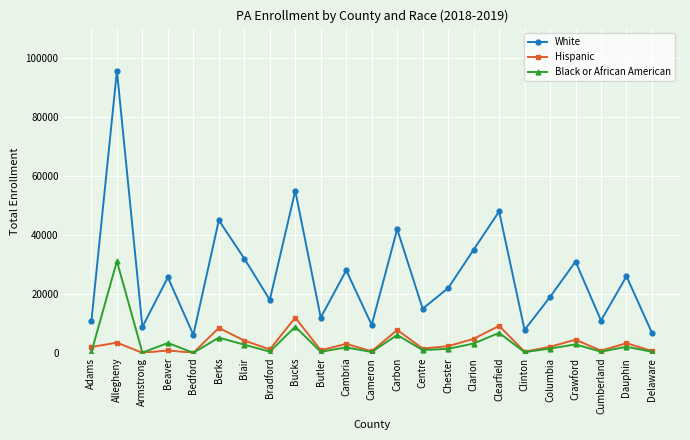

Which series changed the most between Bedford and Dauphin?

White